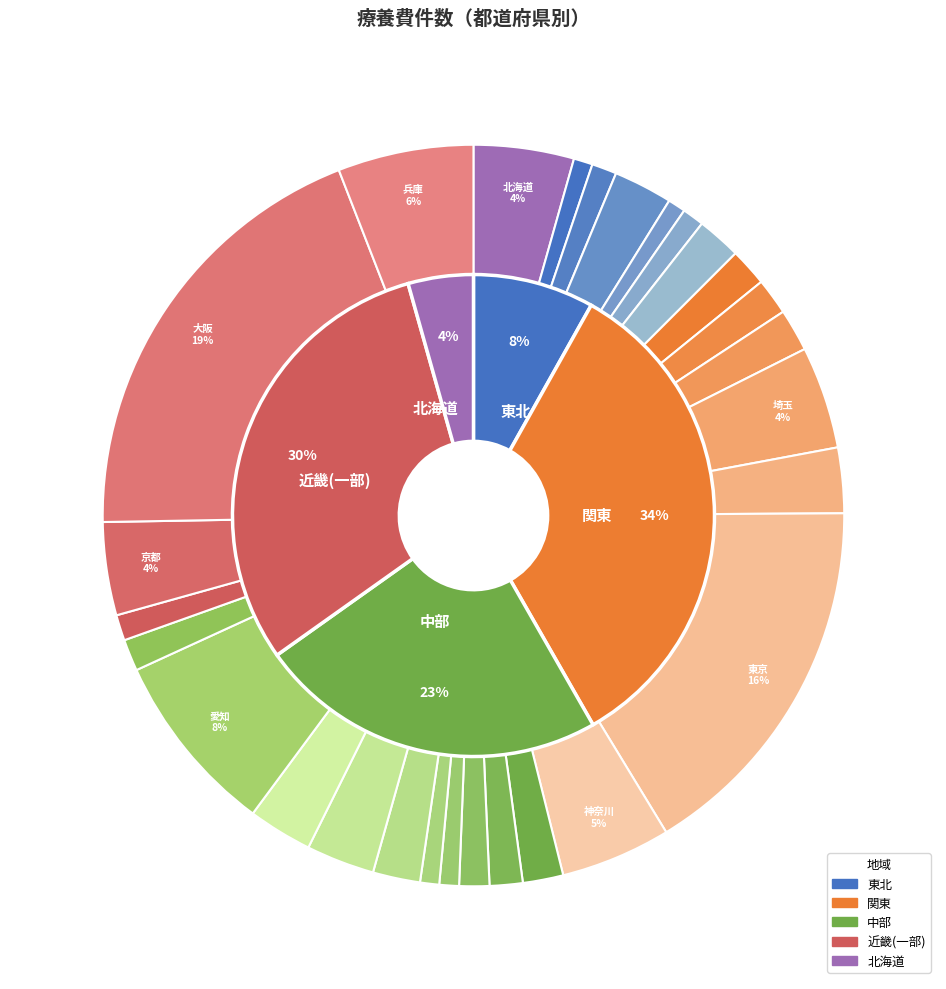

Count the number of slices in the pie.

28